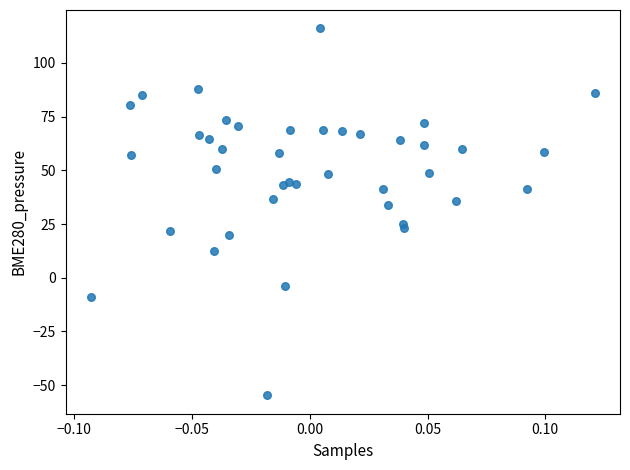

What is the range of Y values (max minus min)?

170.8